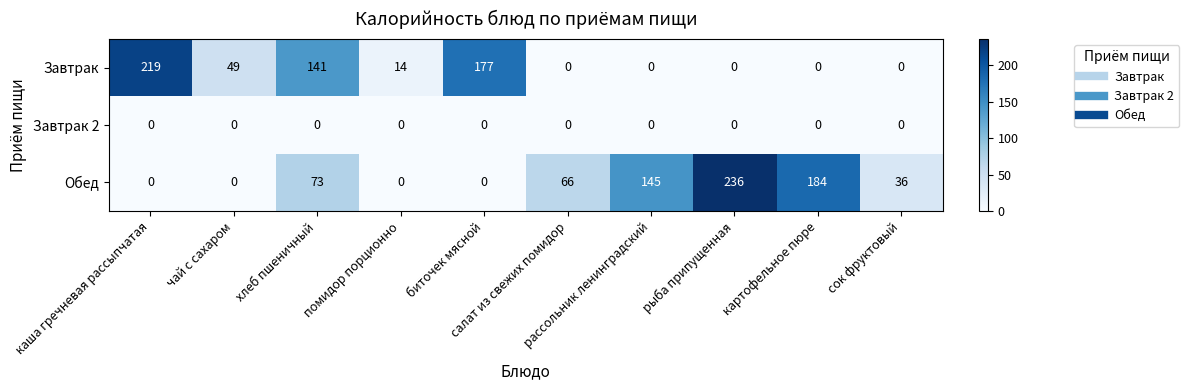

List the series in order of their peak value, highest first.

Обед, Завтрак, Завтрак 2